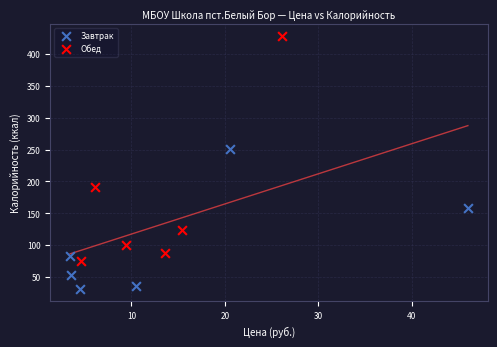

Which series has the widest spread of Y values?

Обед